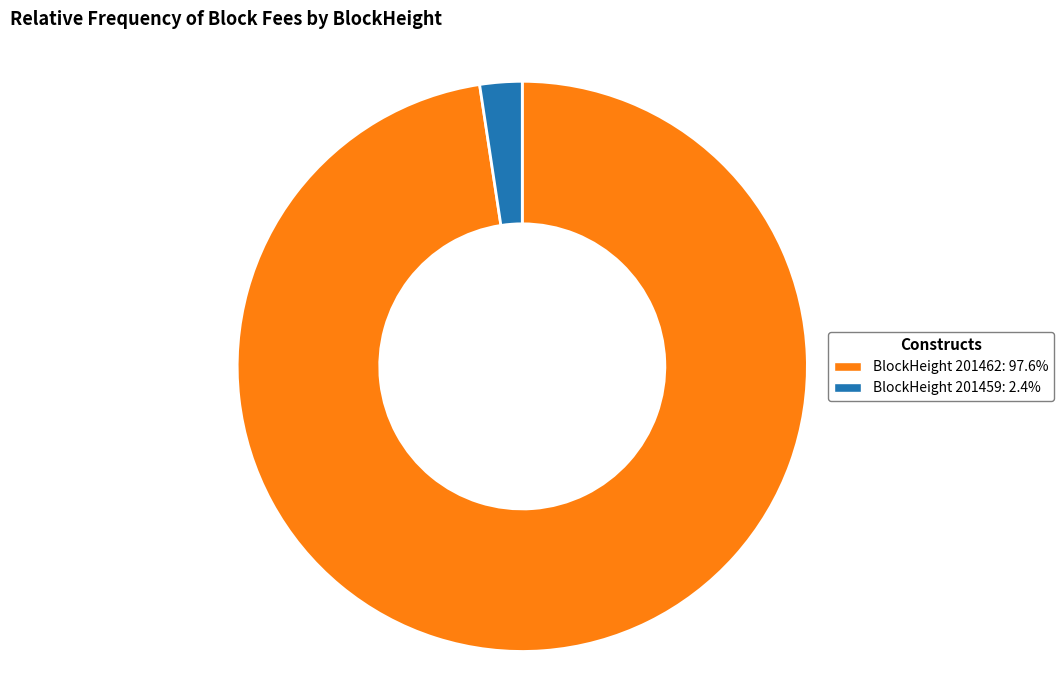

Is there any slice that represents more than half of the pie?

Yes